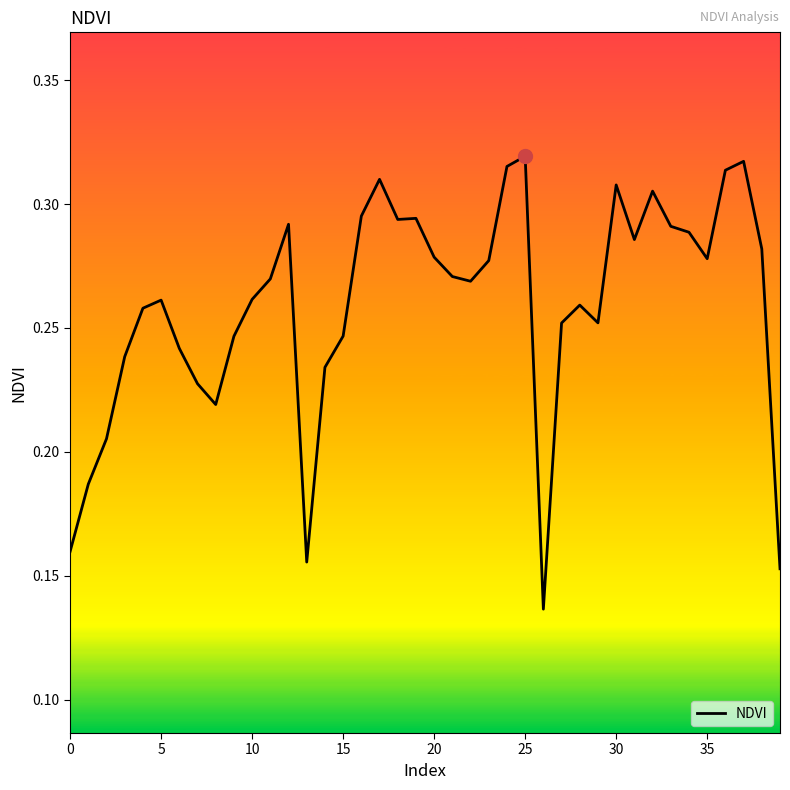

Which label corresponds to the smallest value in the chart?

26